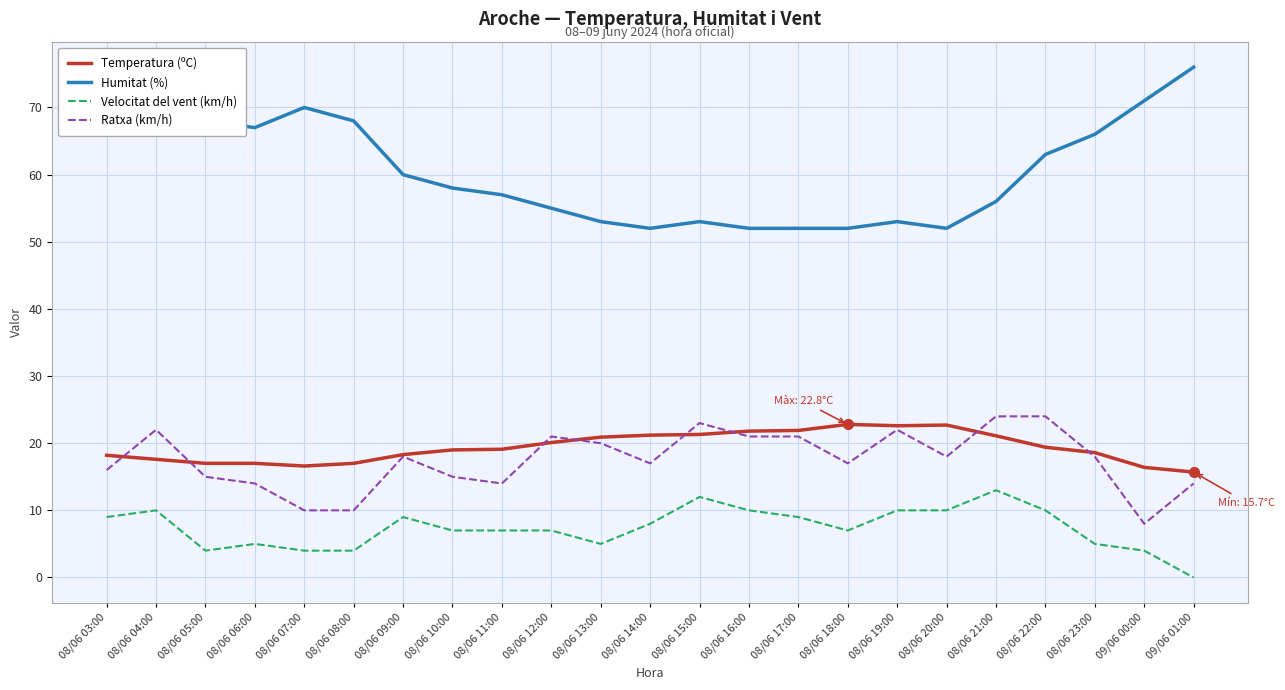

Rank the series at 08/06 21:00 from highest to lowest value.

Humitat (%), Ratxa (km/h), Temperatura (ºC), Velocitat del vent (km/h)